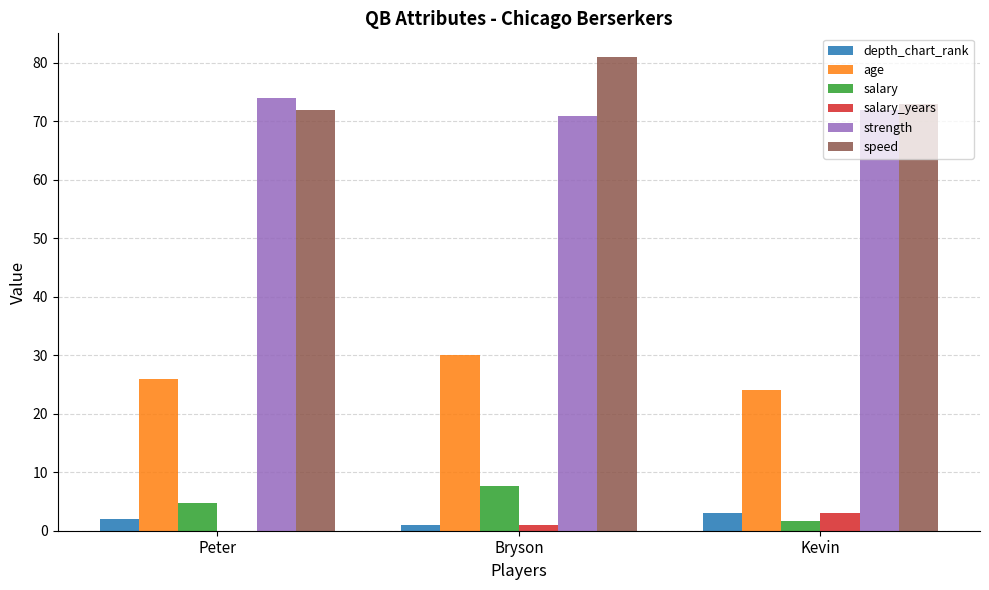

At which category is the sum across all series the highest?

Bryson